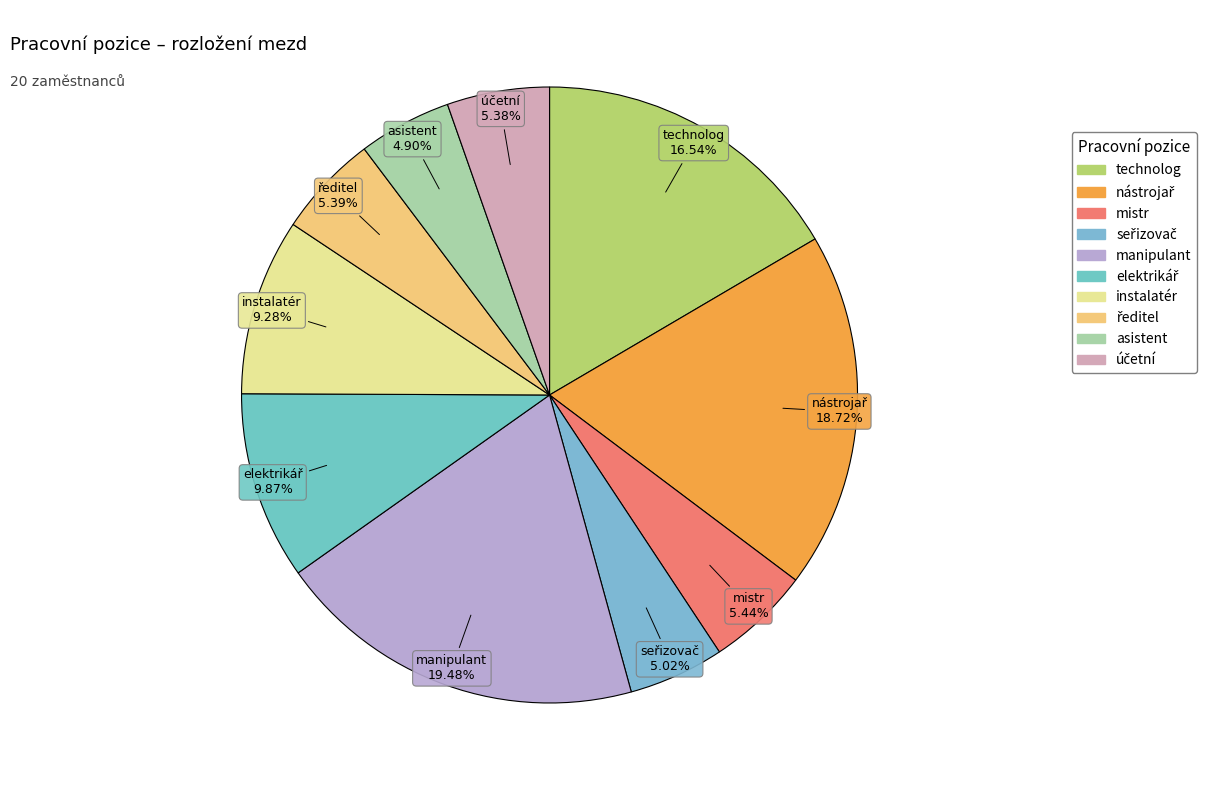

What percentage is the technolog slice, to the nearest percent?

17%